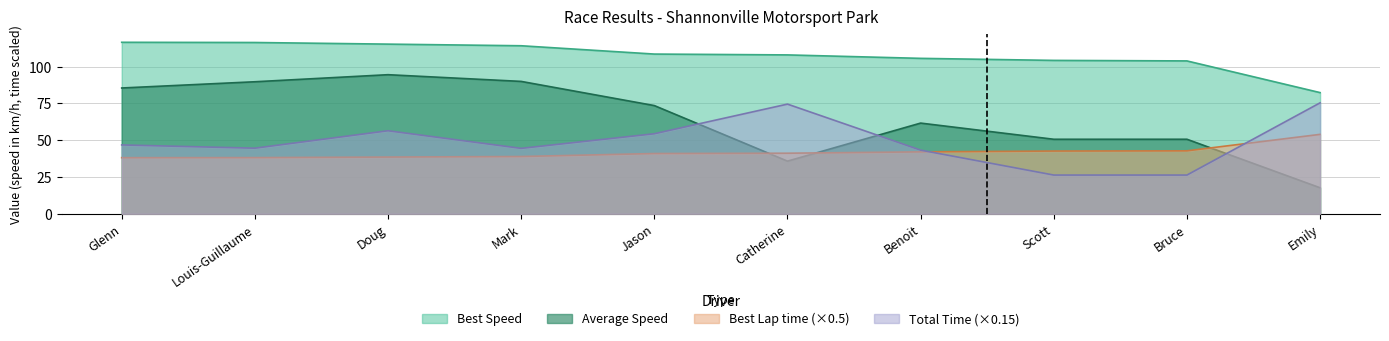

What is the smallest value displayed?

17.7